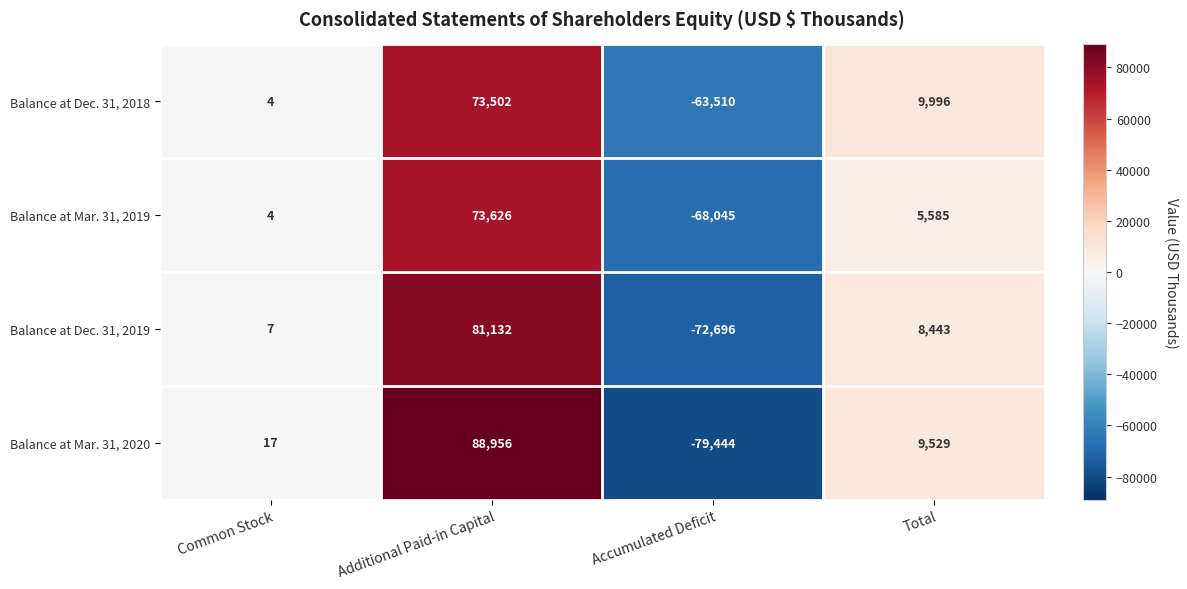

What is the difference between the highest and lowest values at Total?

4411